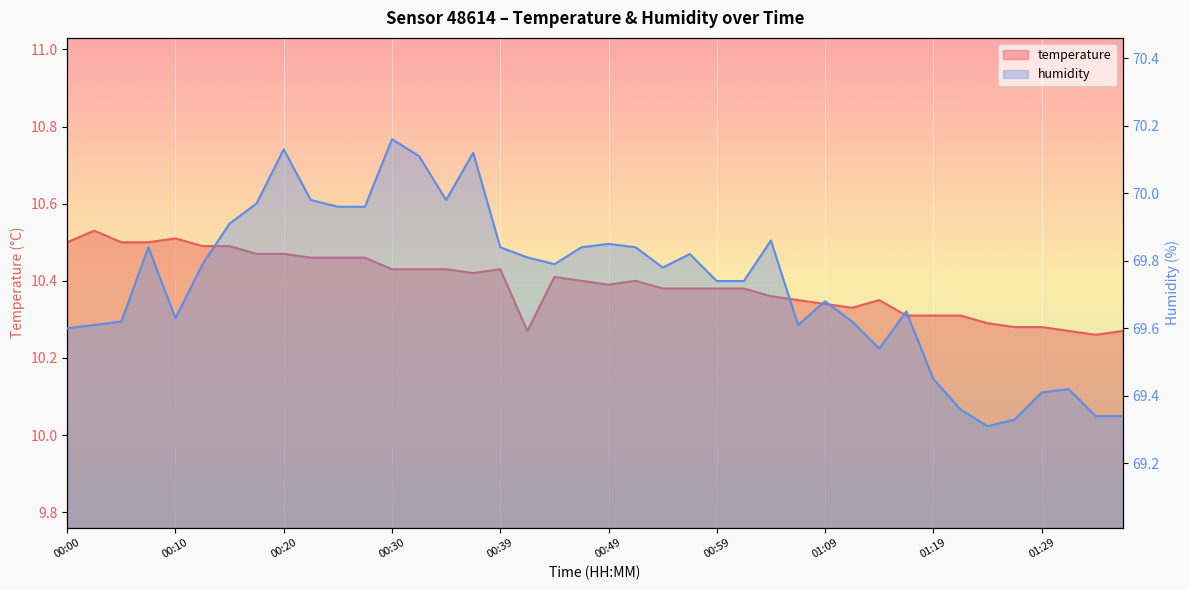

Between 01:21 and 01:36, which series saw the biggest shift?

temperature